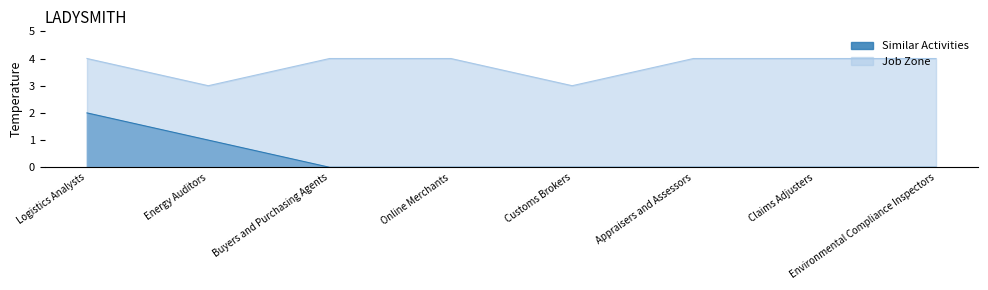

What is the total value across all series at Appraisers and Assessors?

4